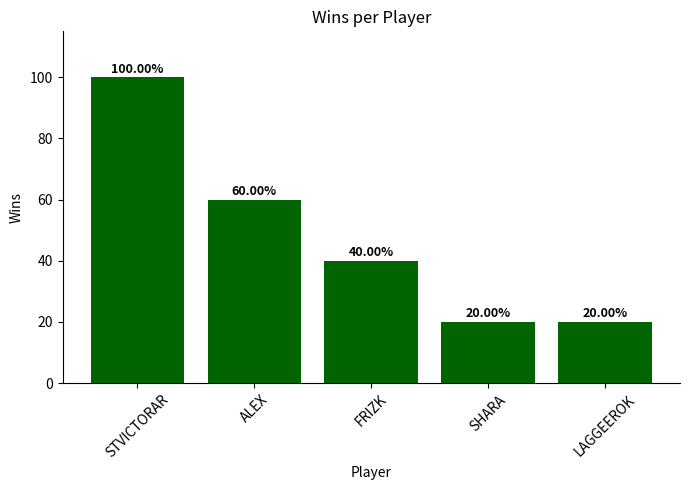

Does the chart contain any negative values?

No